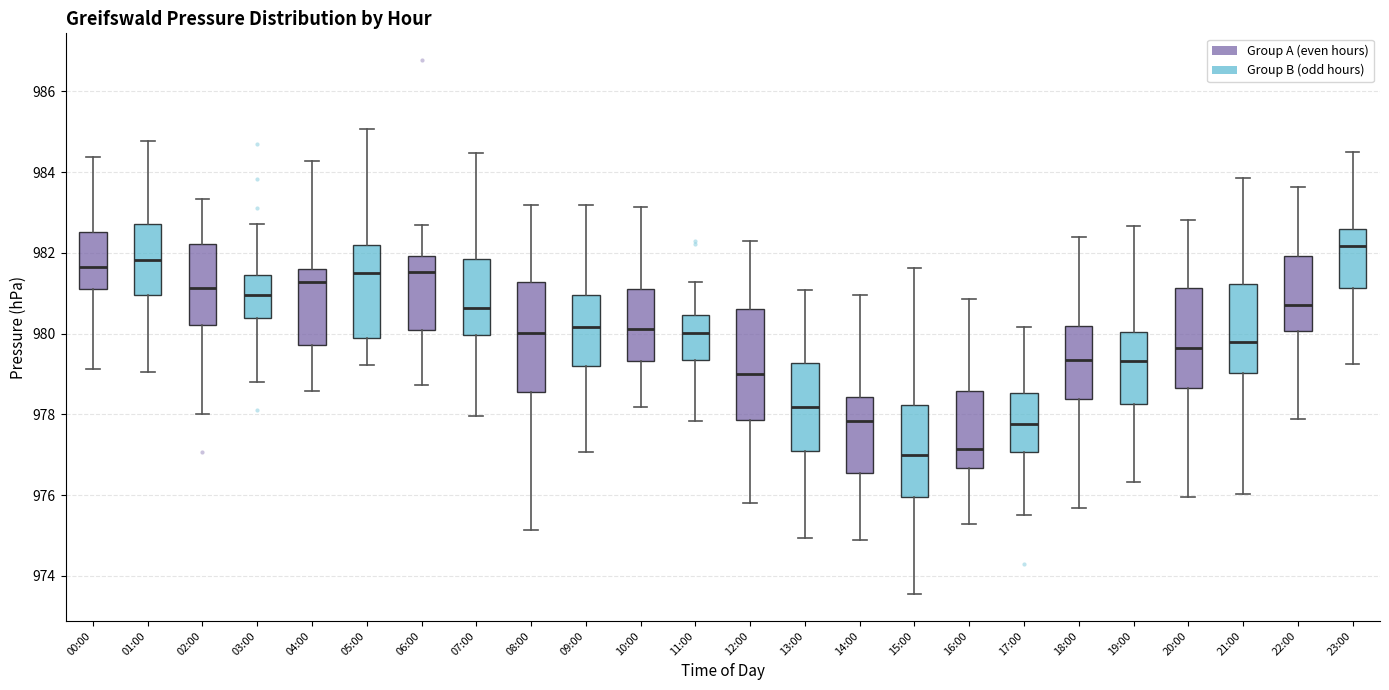

Reading left to right, read every box against the y-axis: the position of its median line, the range the box covers, and the ends of its whiskers. The values are not printed on the chart, so give them approximately, as read against the axis.

00:00: median 981.6, box 981.0 to 982.6, whiskers 979.2 to 984.4
01:00: median 981.8, box 981.0 to 982.8, whiskers 979.0 to 984.8
02:00: median 981.2, box 980.2 to 982.2, whiskers 978.0 to 983.4
03:00: median 981.0, box 980.4 to 981.4, whiskers 978.8 to 982.8
04:00: median 981.2, box 979.8 to 981.6, whiskers 978.6 to 984.2
05:00: median 981.6, box 979.8 to 982.2, whiskers 979.2 to 985.0
06:00: median 981.6, box 980.0 to 982.0, whiskers 978.8 to 982.8
07:00: median 980.6, box 980.0 to 981.8, whiskers 978.0 to 984.4
08:00: median 980.0, box 978.6 to 981.2, whiskers 975.2 to 983.2
09:00: median 980.2, box 979.2 to 981.0, whiskers 977.0 to 983.2
10:00: median 980.2, box 979.4 to 981.2, whiskers 978.2 to 983.2
11:00: median 980.0, box 979.4 to 980.4, whiskers 977.8 to 981.2
12:00: median 979.0, box 977.8 to 980.6, whiskers 975.8 to 982.2
13:00: median 978.2, box 977.2 to 979.2, whiskers 975.0 to 981.0
14:00: median 977.8, box 976.6 to 978.4, whiskers 974.8 to 981.0
15:00: median 977.0, box 976.0 to 978.2, whiskers 973.6 to 981.6
16:00: median 977.2, box 976.6 to 978.6, whiskers 975.2 to 980.8
17:00: median 977.8, box 977.0 to 978.6, whiskers 975.6 to 980.2
18:00: median 979.4, box 978.4 to 980.2, whiskers 975.6 to 982.4
19:00: median 979.4, box 978.2 to 980.0, whiskers 976.4 to 982.6
20:00: median 979.6, box 978.6 to 981.2, whiskers 976.0 to 982.8
21:00: median 979.8, box 979.0 to 981.2, whiskers 976.0 to 983.8
22:00: median 980.8, box 980.0 to 982.0, whiskers 977.8 to 983.6
23:00: median 982.2, box 981.2 to 982.6, whiskers 979.2 to 984.4